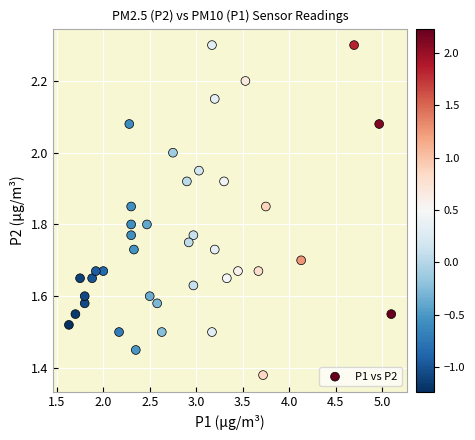

What is the range of X values (max minus min)?

3.5